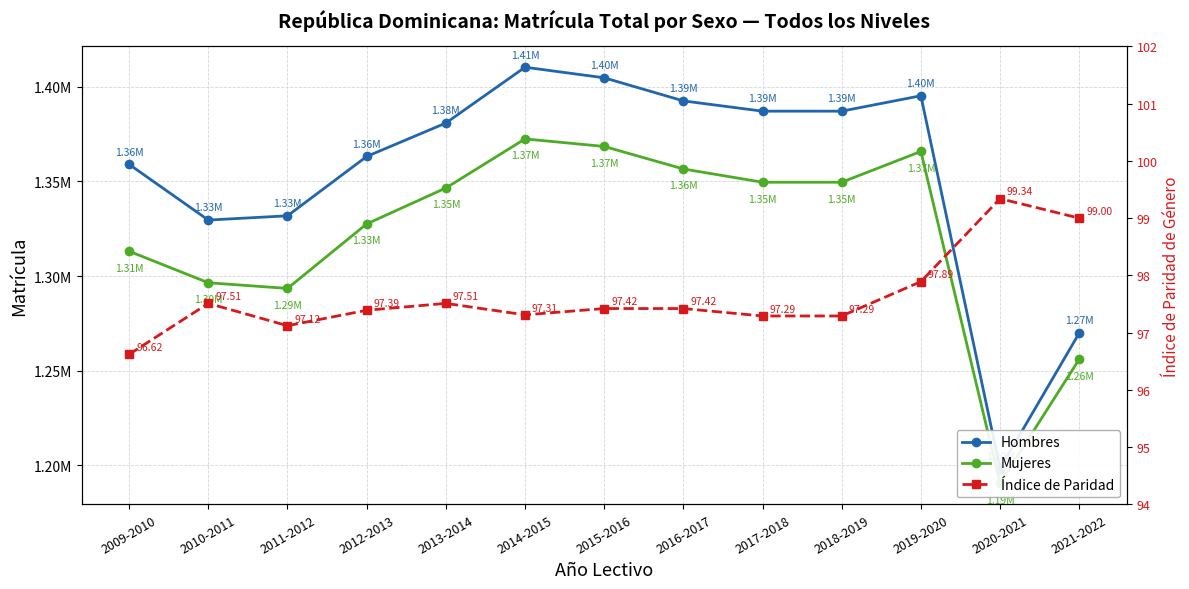

Is this an area chart (filled region under the line)?

No